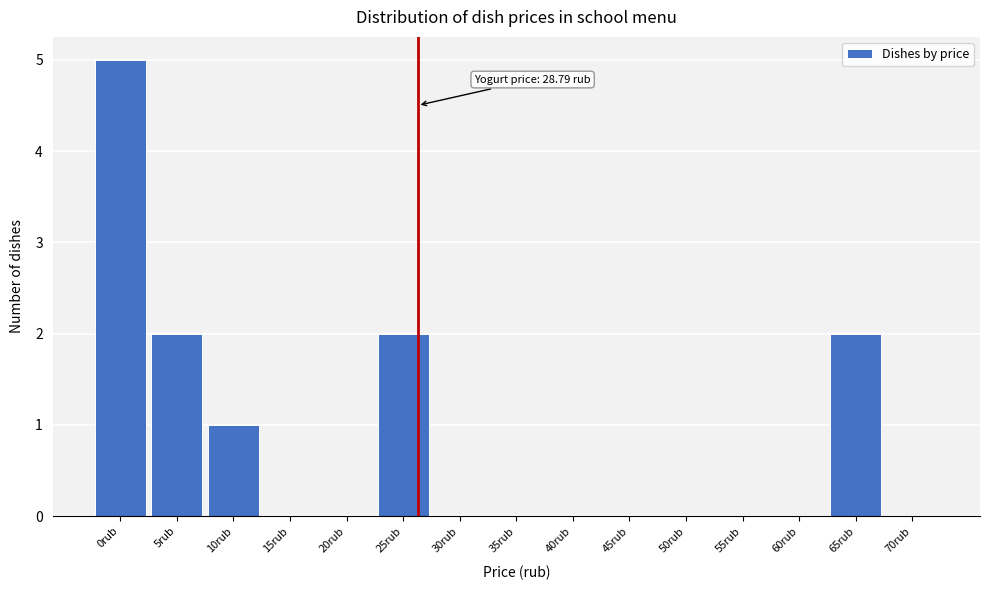

Reading left to right, what are all the values shown in this chart?

0rub=5	5rub=2	10rub=1	15rub=0	20rub=0	25rub=2	30rub=0	35rub=0	40rub=0	45rub=0	50rub=0	55rub=0	60rub=0	65rub=2	70rub=0